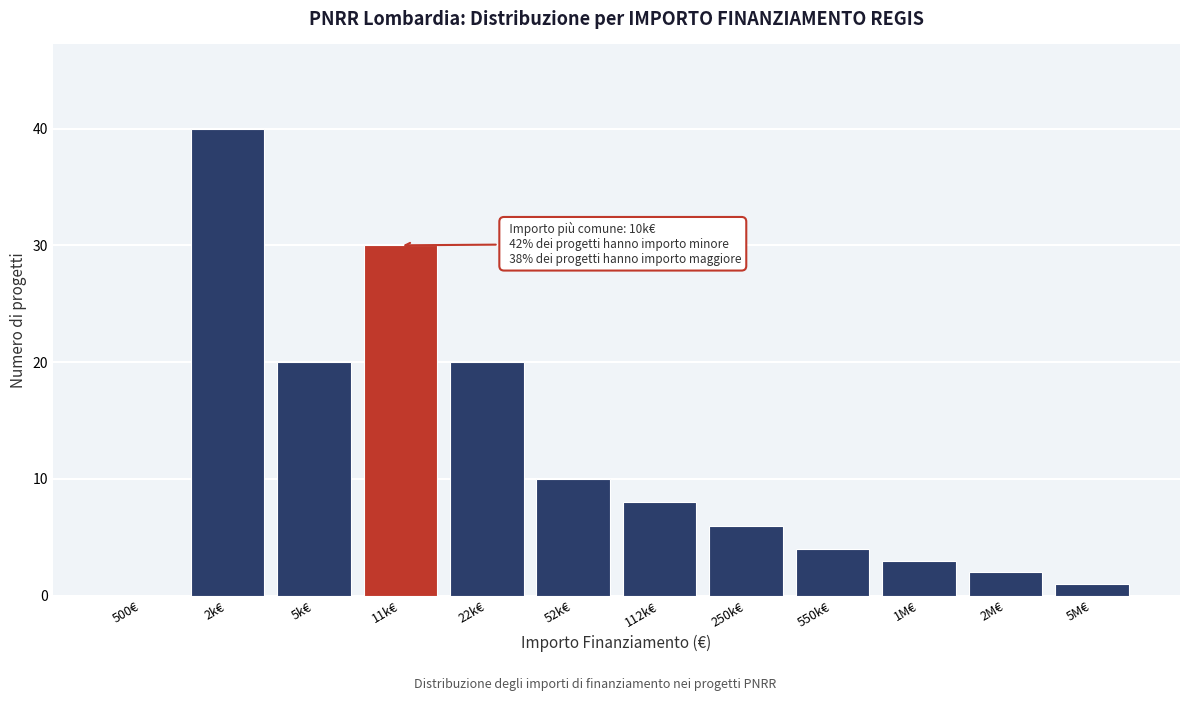

Reading left to right, list all the values displayed in this chart.

500€=0	2k€=40	5k€=20	11k€=30	22k€=20	52k€=10	112k€=8	250k€=6	550k€=4	1M€=3	2M€=2	5M€=1